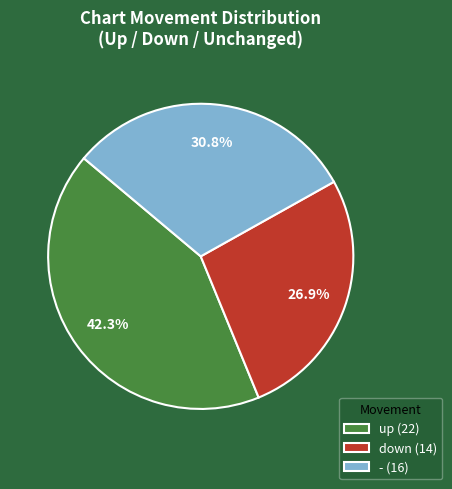

What portion of the pie excludes -?

69.2%